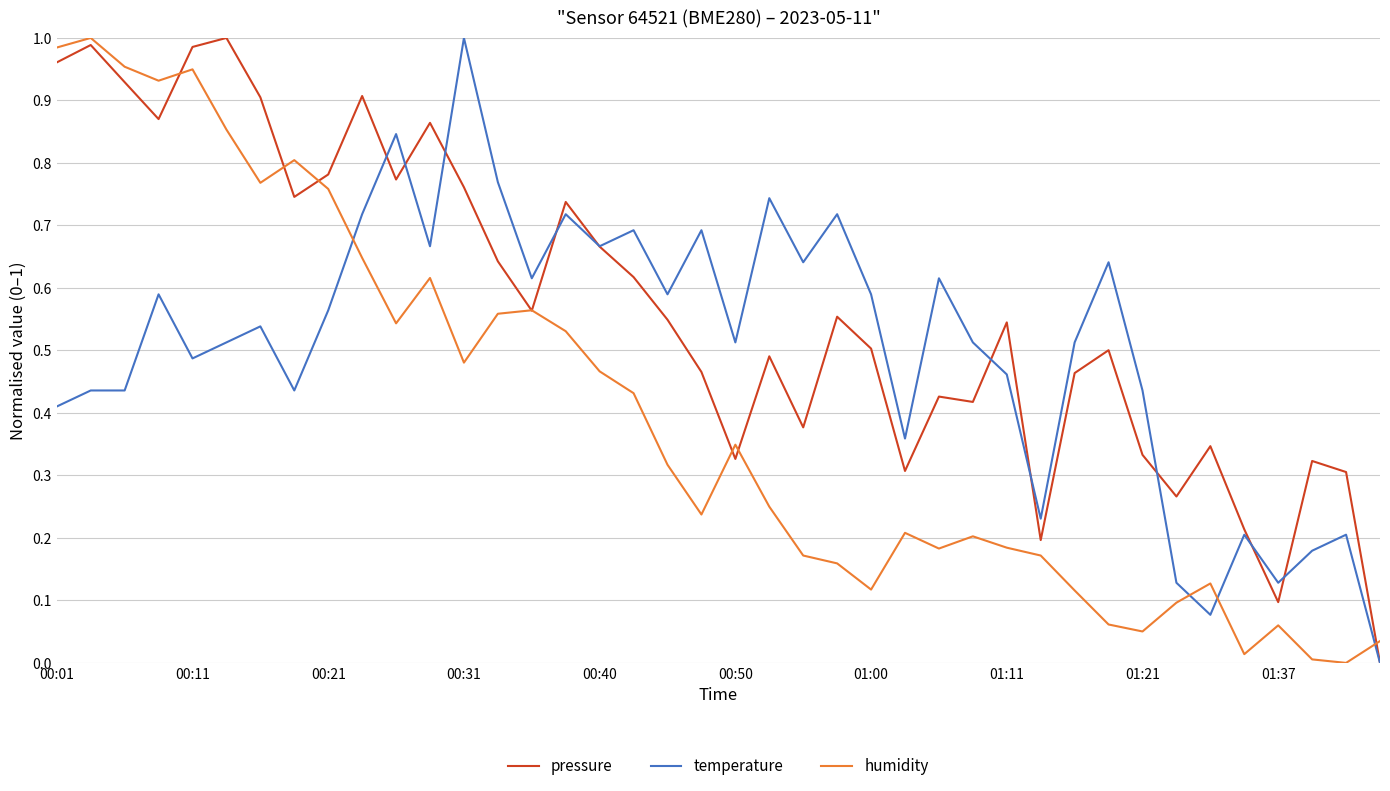

True or false: humidity has more than 2 points higher than both neighbors.

True